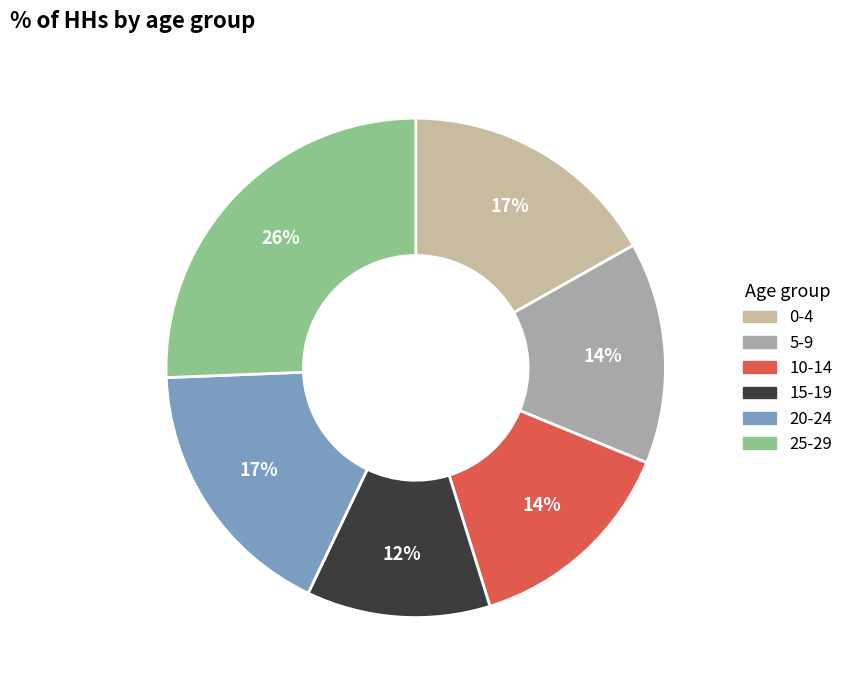

Is there a majority slice in this chart?

No